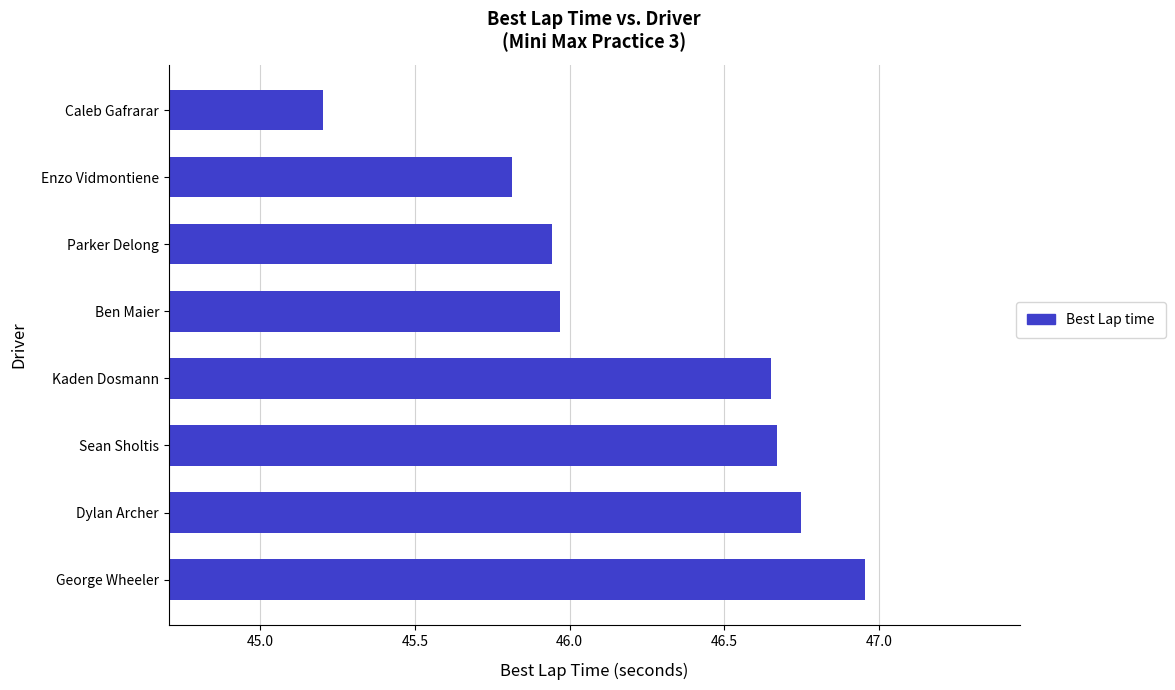

Which label corresponds to the smallest value in the chart?

Caleb Gafrarar